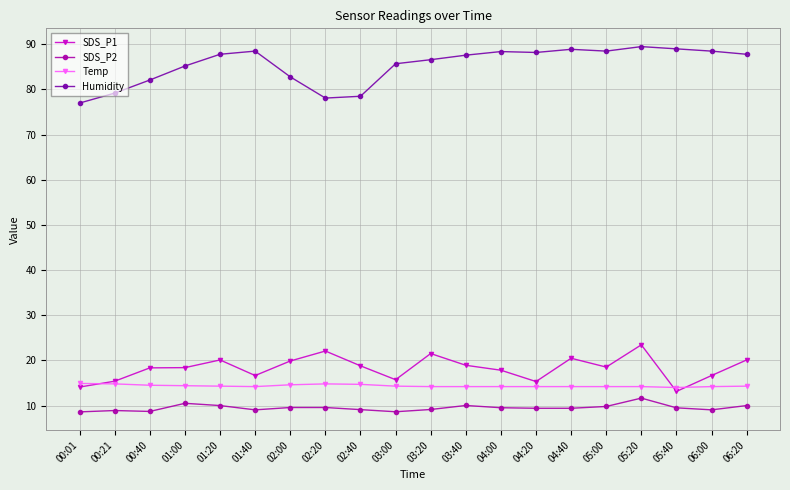

What is the total value across all series at 04:40?

133.0